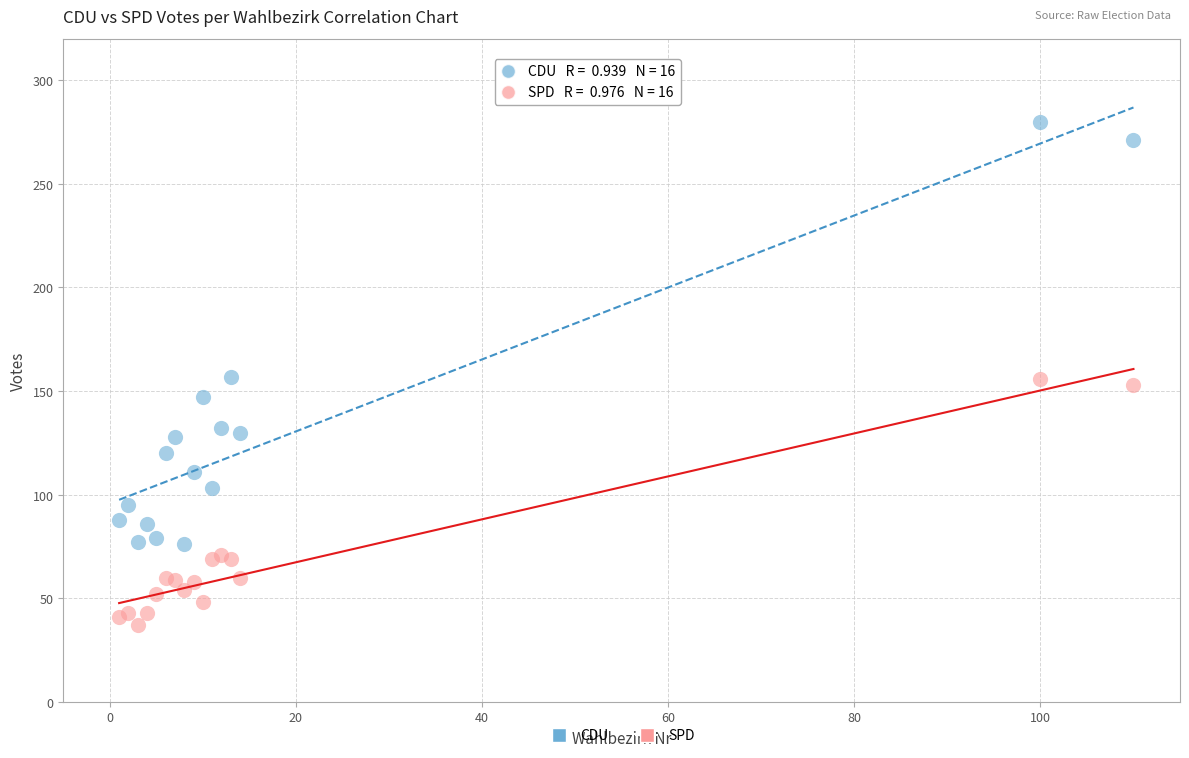

Which series reaches the maximum Y coordinate?

CDU